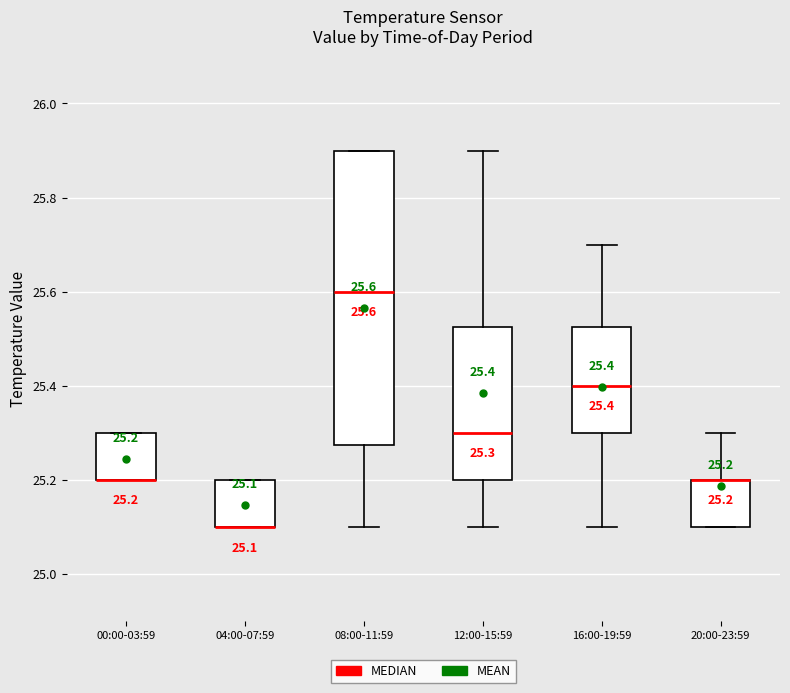

Which box is the tallest, from its lower edge to its upper edge?

08:00-11:59